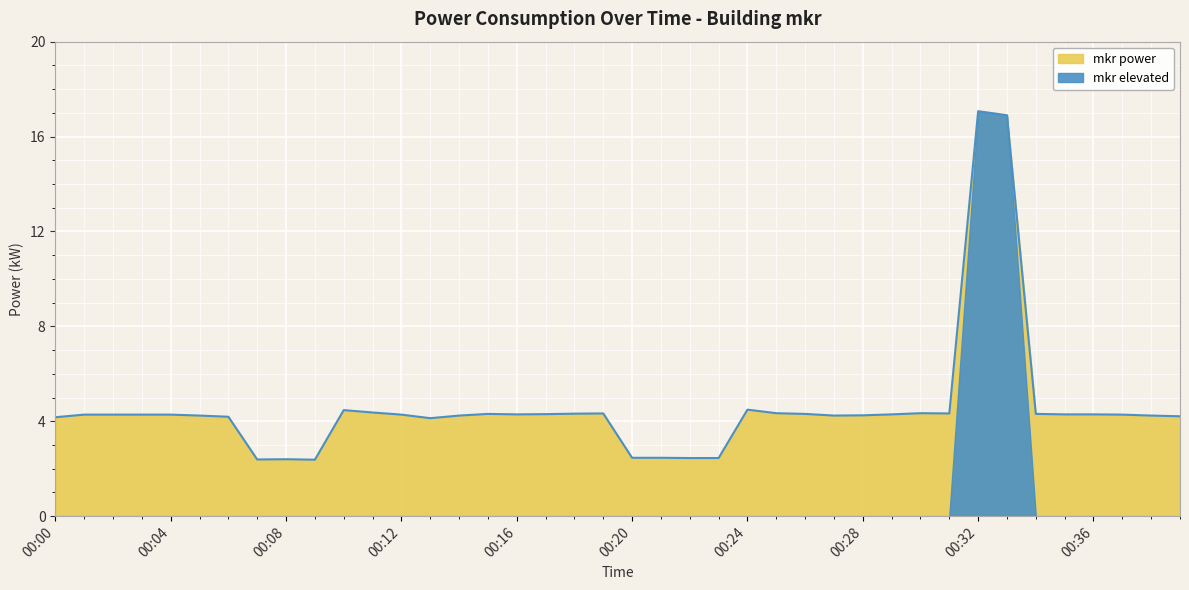

The value at 00:35 is 6.0. True or false?

False